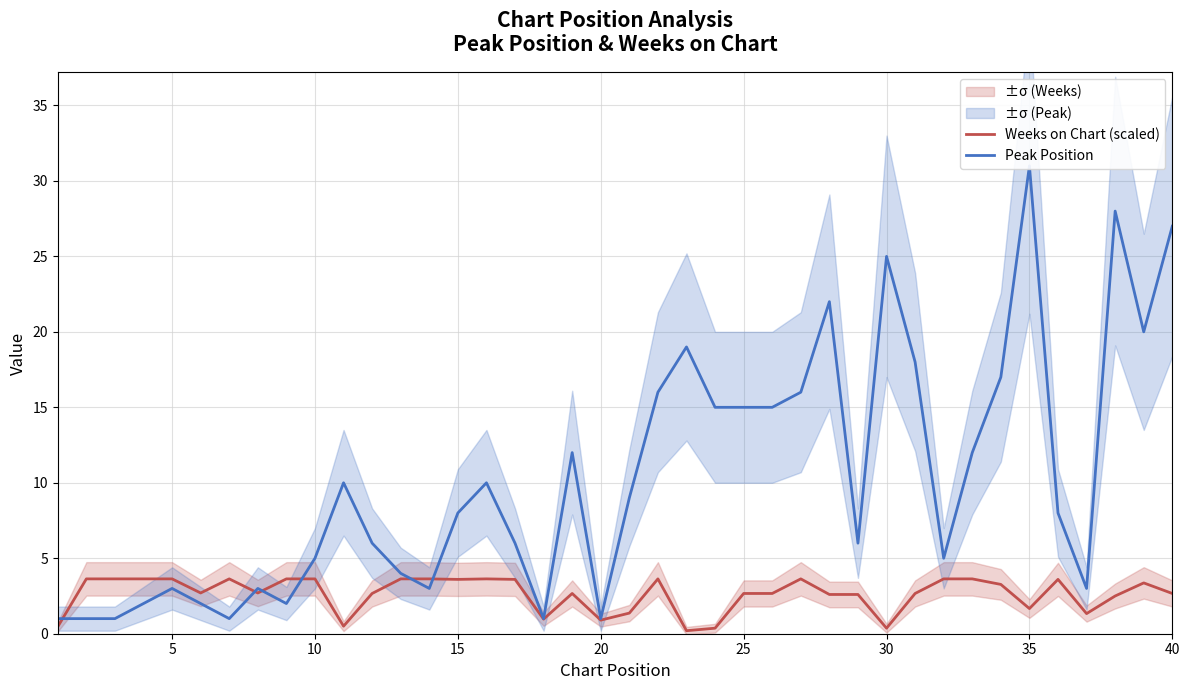

What is the highest value of the Weeks on Chart (scaled) series?

3.6